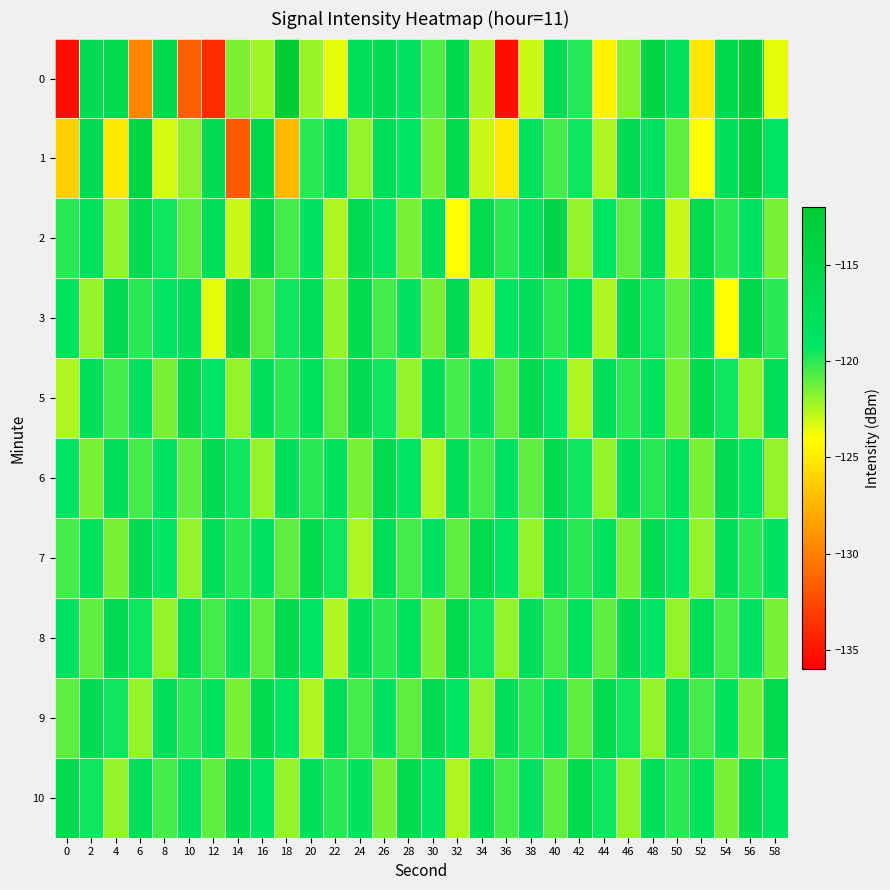

Between 18 and 34, which is larger?

18